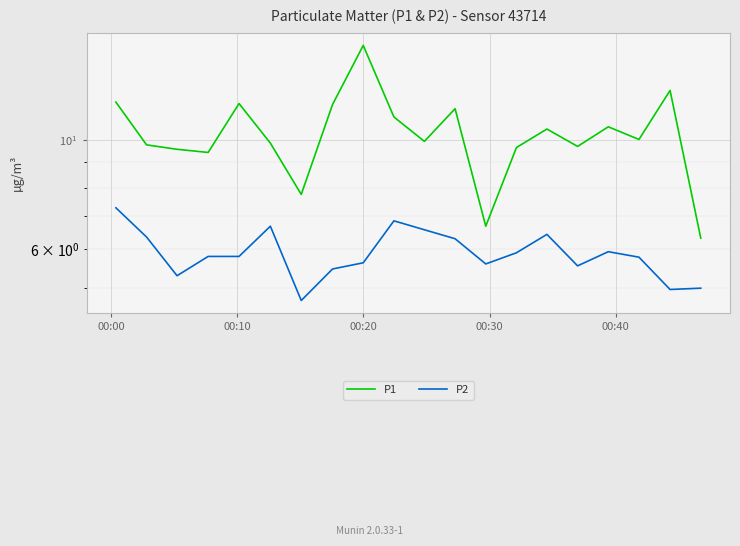

Reading left to right, what are all the values shown in this chart?

P1: 11.9	9.8	9.6	9.4	11.8	9.8	7.8	11.8	15.6	11.1	9.9	11.6	6.7	9.7	10.5	9.7	10.6	10.0	12.6	6.3
P2: 7.3	6.3	5.3	5.8	5.8	6.7	4.7	5.5	5.6	6.8	6.6	6.3	5.6	5.9	6.4	5.5	5.9	5.8	5.0	5.0